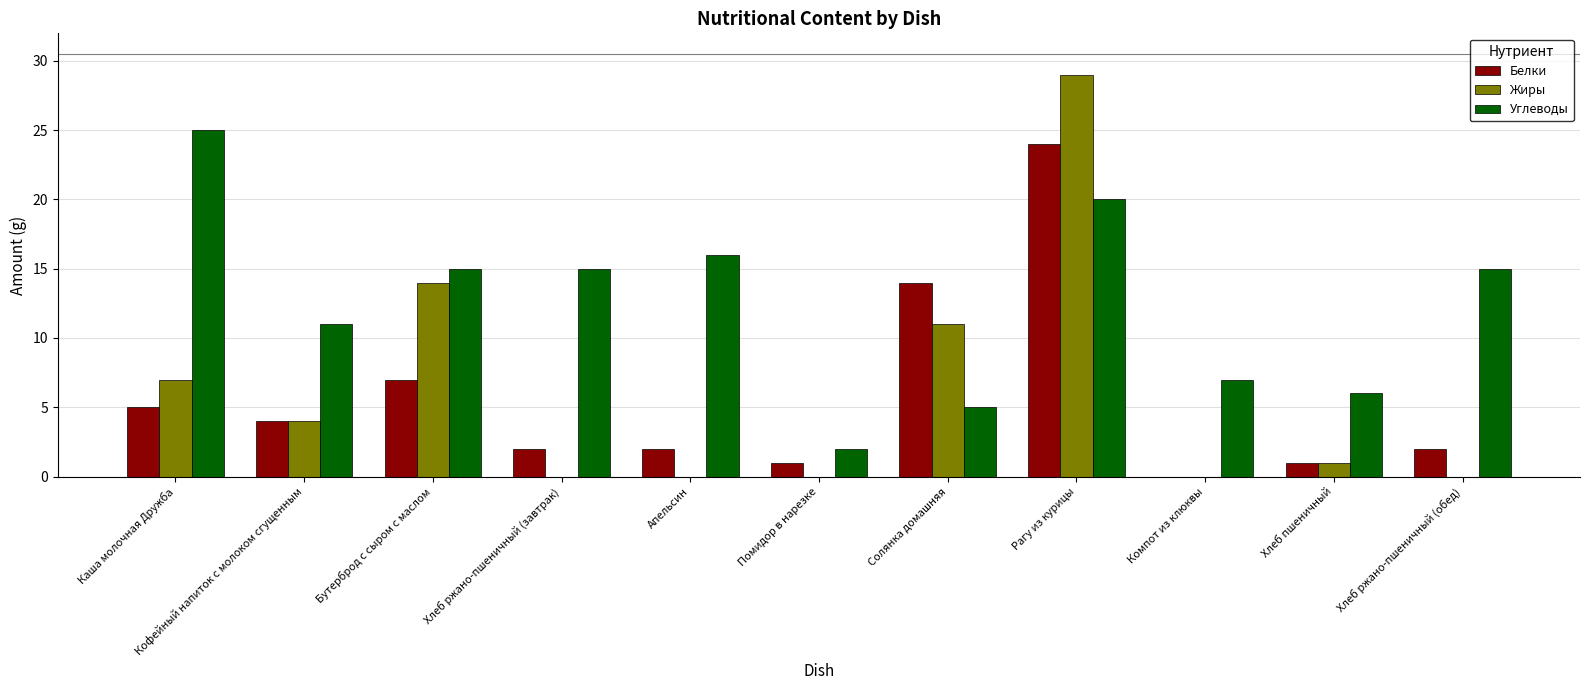

At which label is Белки closest to 12?

Солянка домашняя